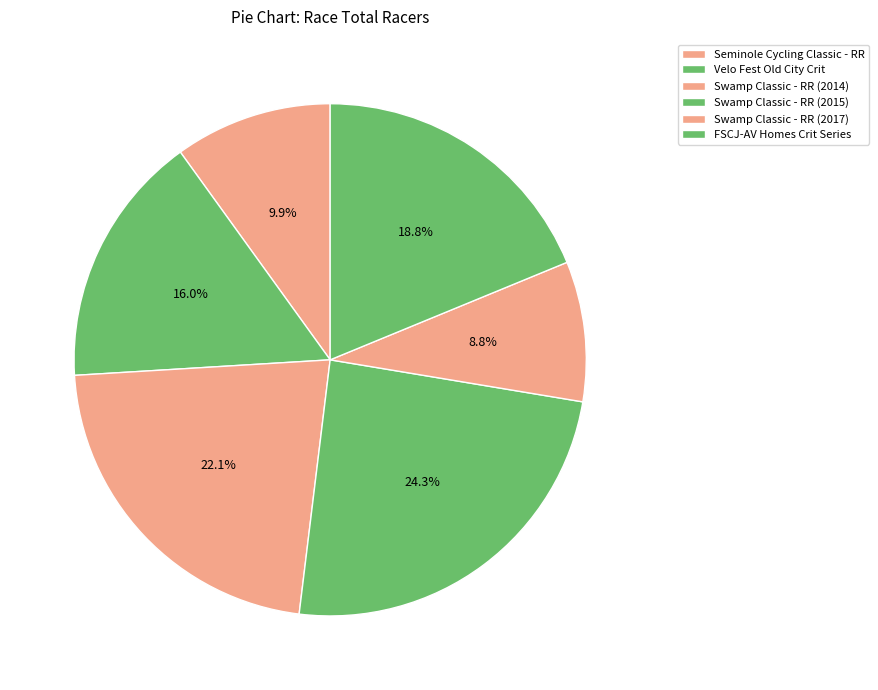

What percentage is the FSCJ-AV Homes Crit Series slice, to the nearest percent?

19%